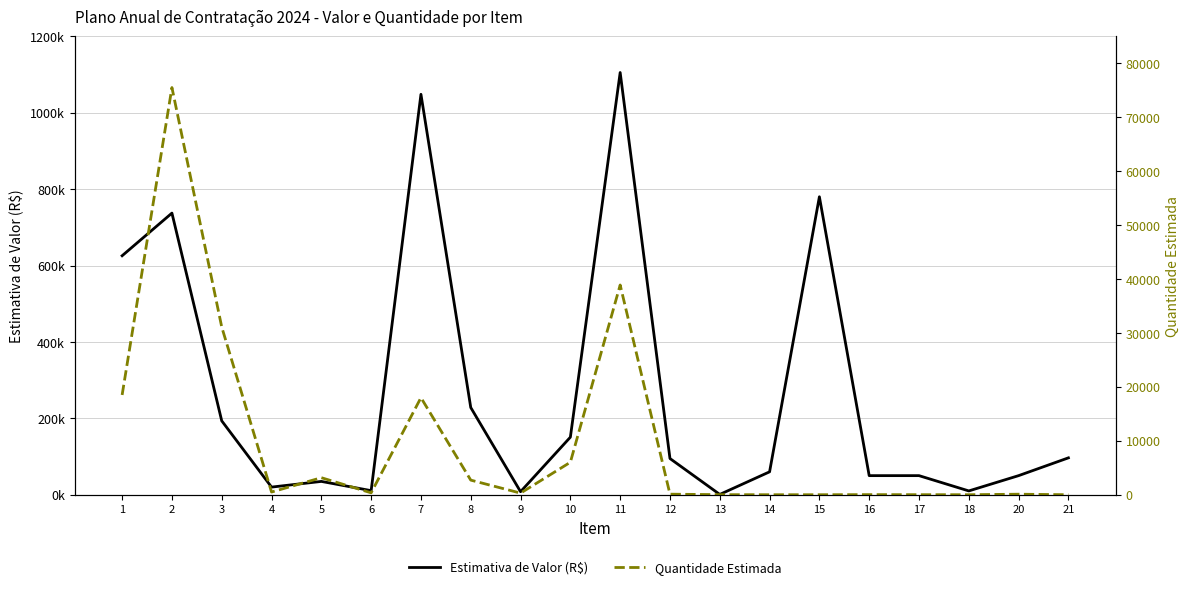

True or false: Estimativa de Valor (R$) has a value of 1615144.9 at 11.

False